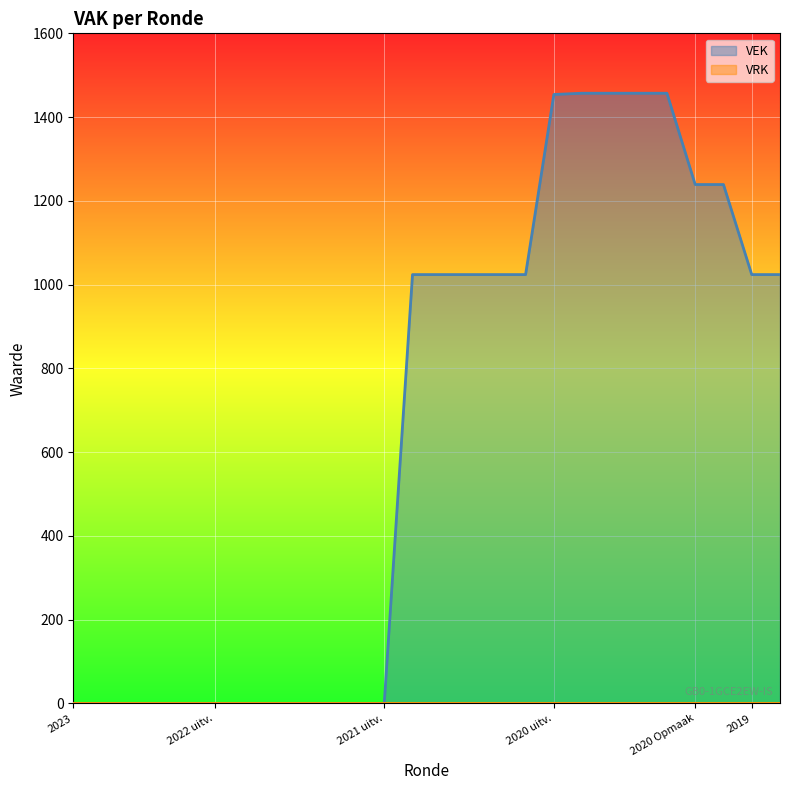

What is the greatest value displayed?

1457